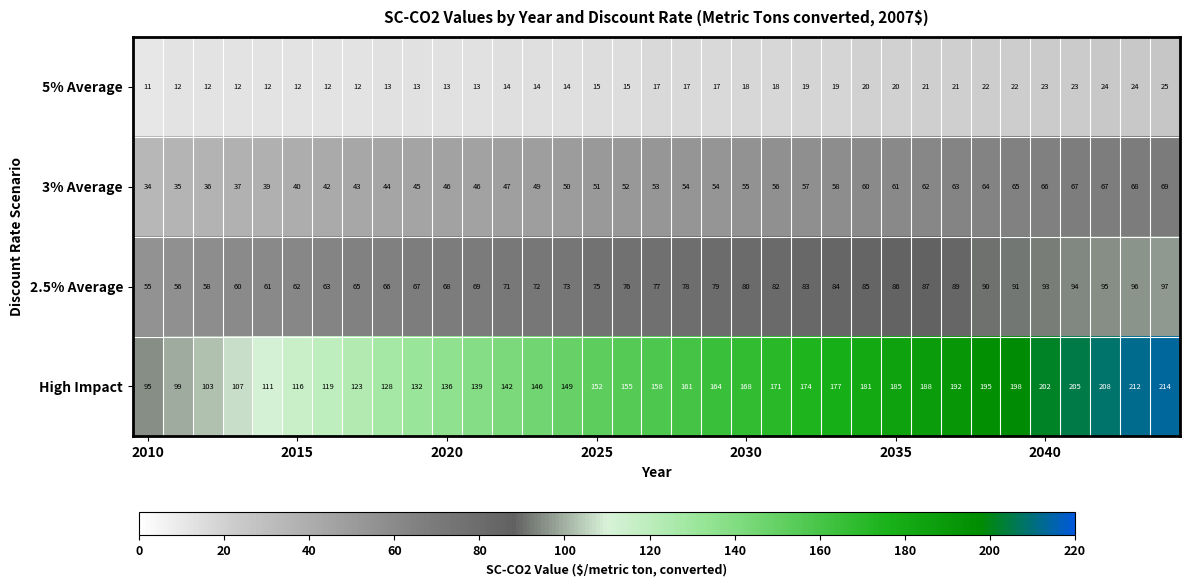

What is the difference between the maximum and minimum values in the 3% Average series?

35